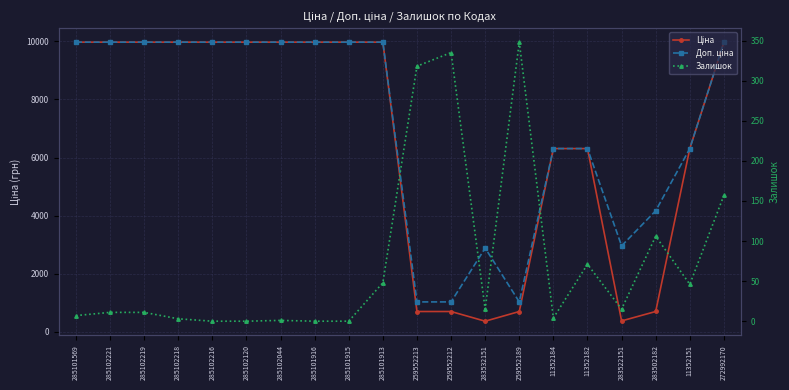

What is the sum of all Ціна values?

132155.9